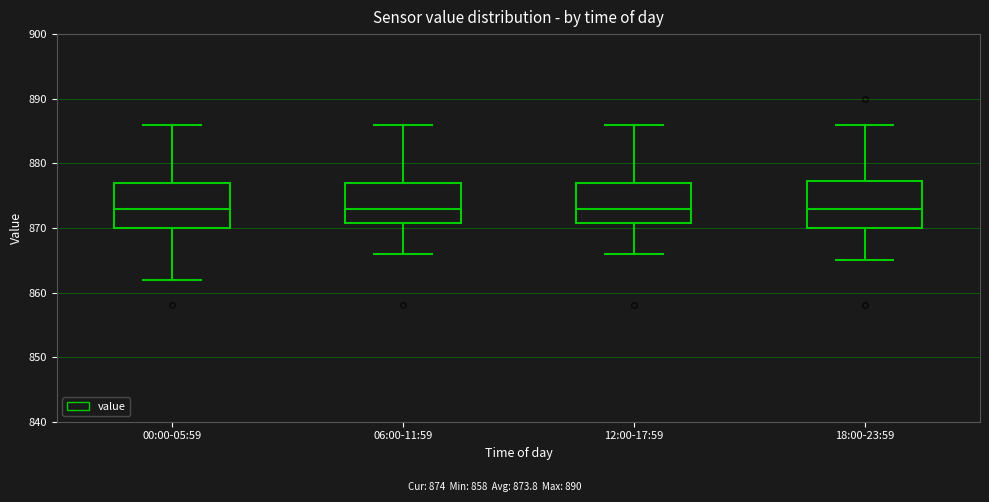

Where is the lower edge of the box for 12:00-17:59 on the y-axis? The values are not printed on the chart, so give them approximately, as read against the axis.

871